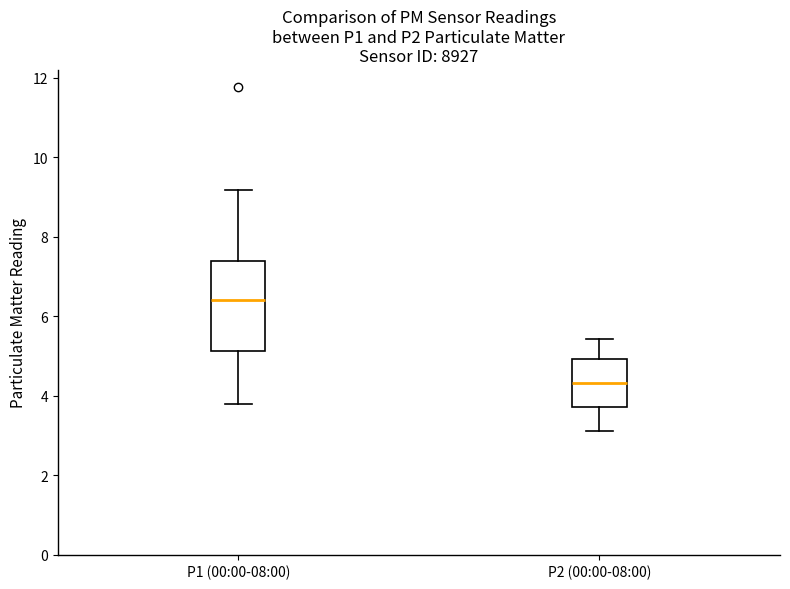

Where does the upper whisker of the box for P2 (00:00-08:00) end on the y-axis? The values are not printed on the chart, so give them approximately, as read against the axis.

5.4